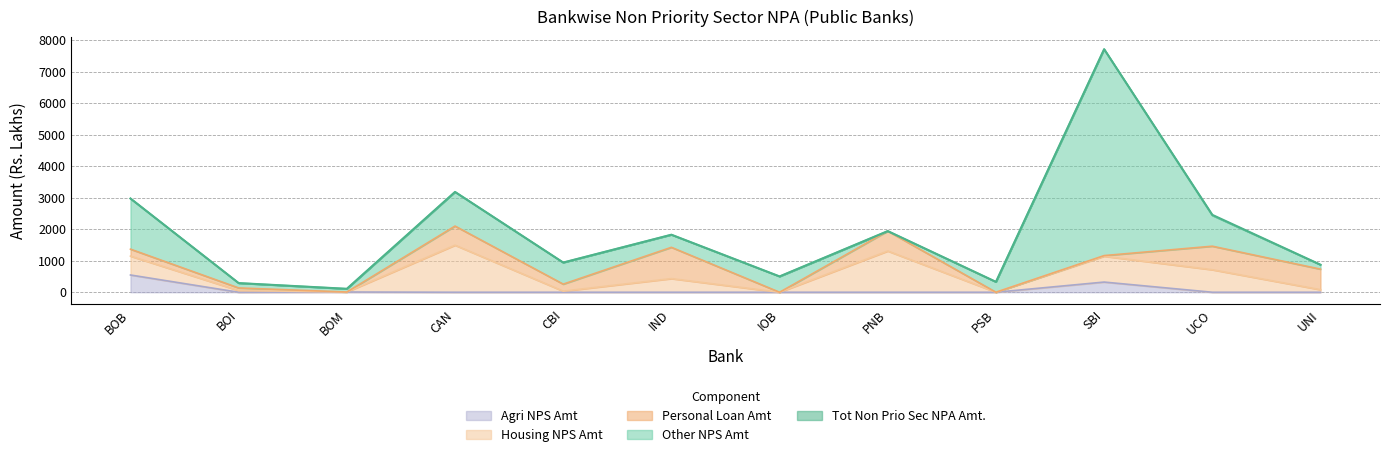

Reading left to right, transcribe all the data shown in this chart.

Tot Non Prio Sec NPA Amt.: 2976.7	290.6	109.0	3185.5	943.6	1827.1	502.1	1942.0	329.4	7718.3	2458.1	873.7
Other NPS Amt: 1608.2	154.2	101.7	1084.1	686.2	400.7	502.1	0.0	329.4	6554.2	976.4	140.1
Personal Loan Amt: 221.0	82.9	0.0	606.6	222.6	993.3	0.0	633.0	0.0	21.7	747.4	652.5
Housing NPS Amt: 599.7	53.5	0.0	1494.8	34.8	433.1	0.0	1309.0	0.0	819.2	714.8	81.1
Agri NPS Amt: 547.7	0.0	7.4	0.0	0.0	0.0	0.0	0.0	0.0	323.2	0.0	0.0